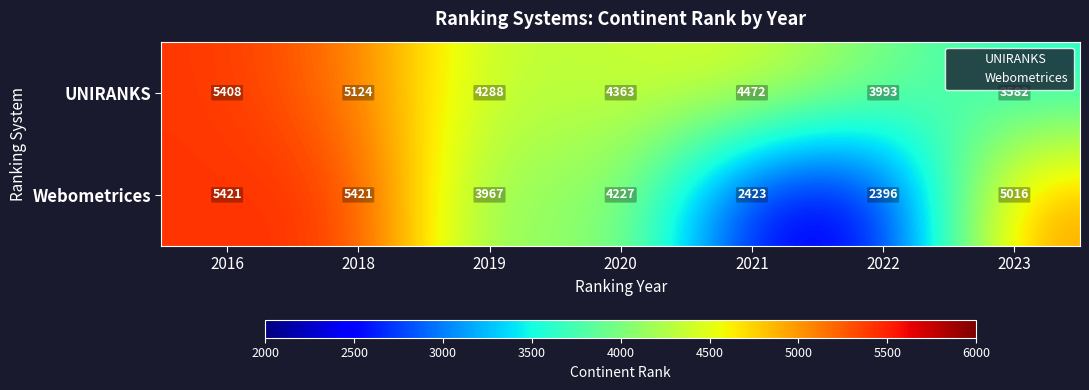

The UNIRANKS series shows 2080 at 2021. True or false?

False